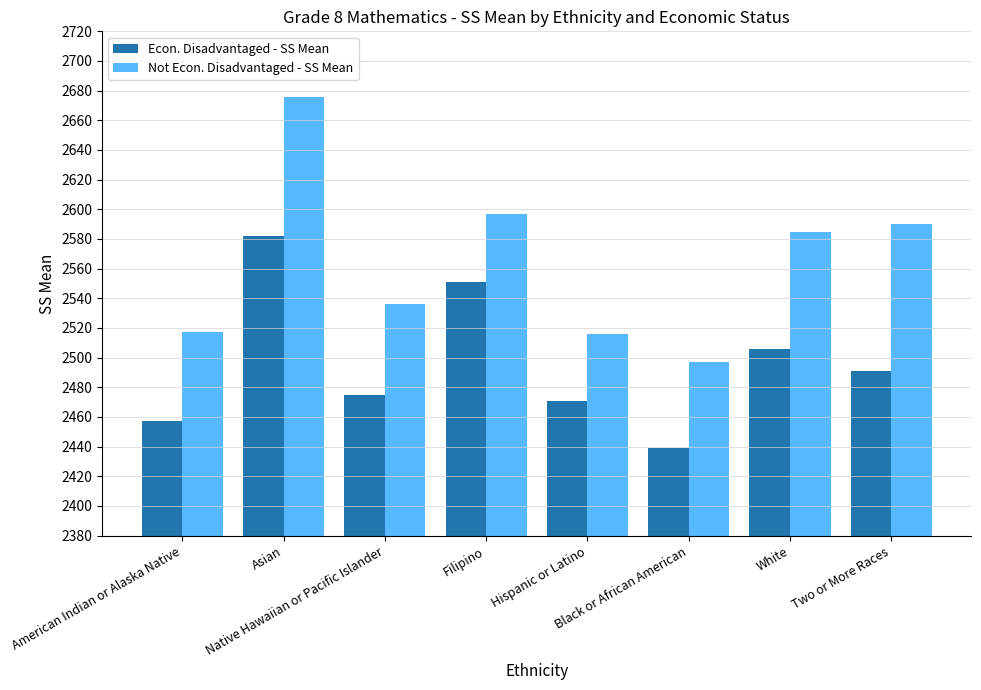

What is the spread (max minus min) of values at Asian?

94